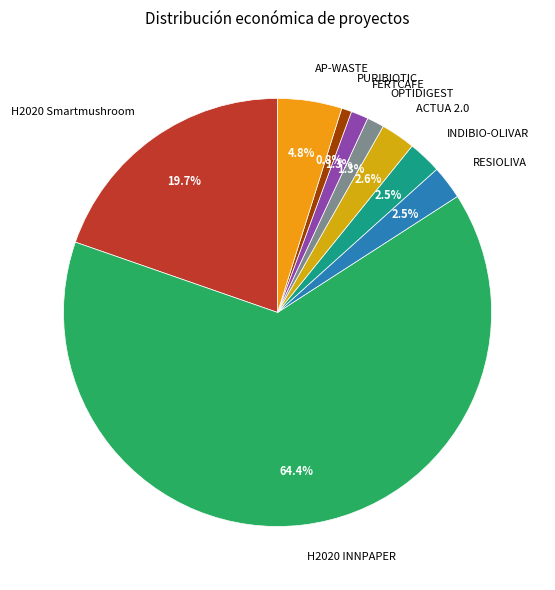

What is the largest slice in the pie chart?

H2020 INNPAPER